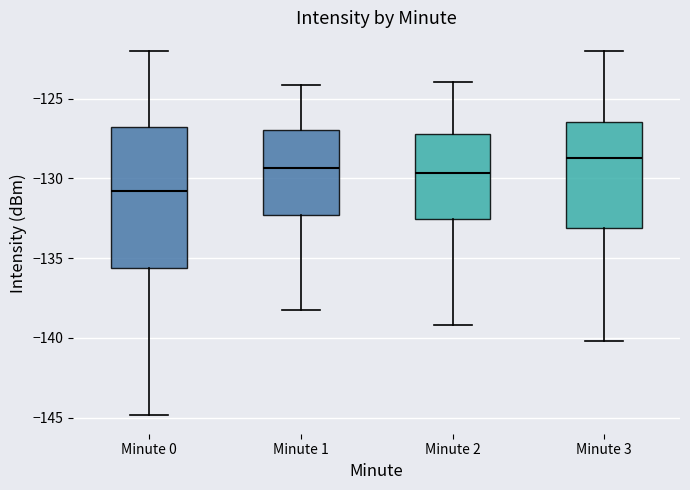

Where does the lower whisker of the box for Minute 3 end on the y-axis? The values are not printed on the chart, so give them approximately, as read against the axis.

-140.0